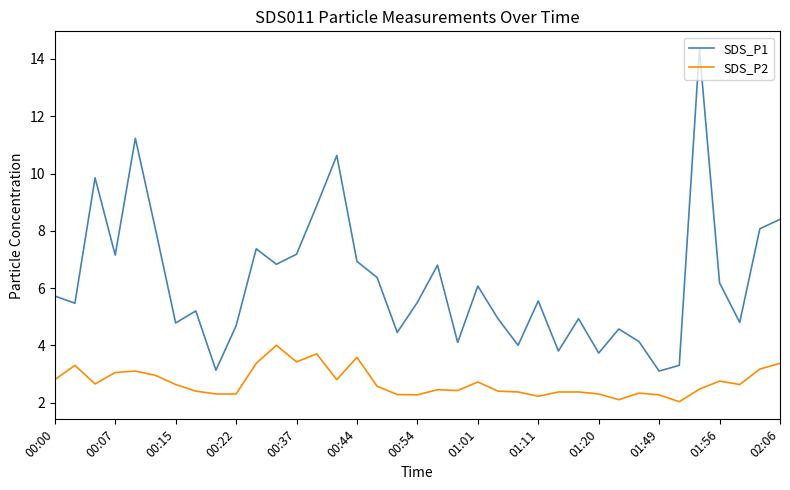

Rank the series by their average value, from highest to lowest.

SDS_P1, SDS_P2